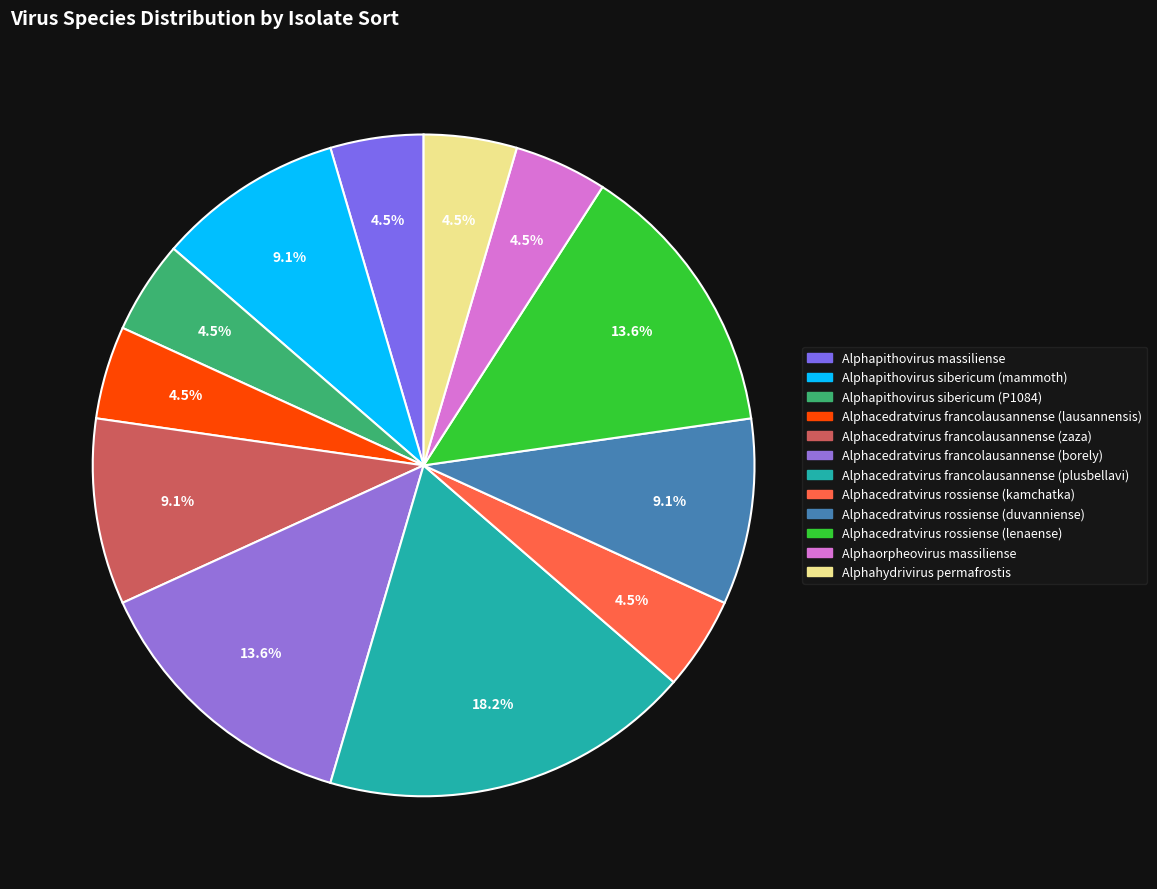

To the nearest percent, what is the combined percentage of Alphacedratvirus francolausannense (plusbellavi) and Alphapithovirus massiliense?

23%